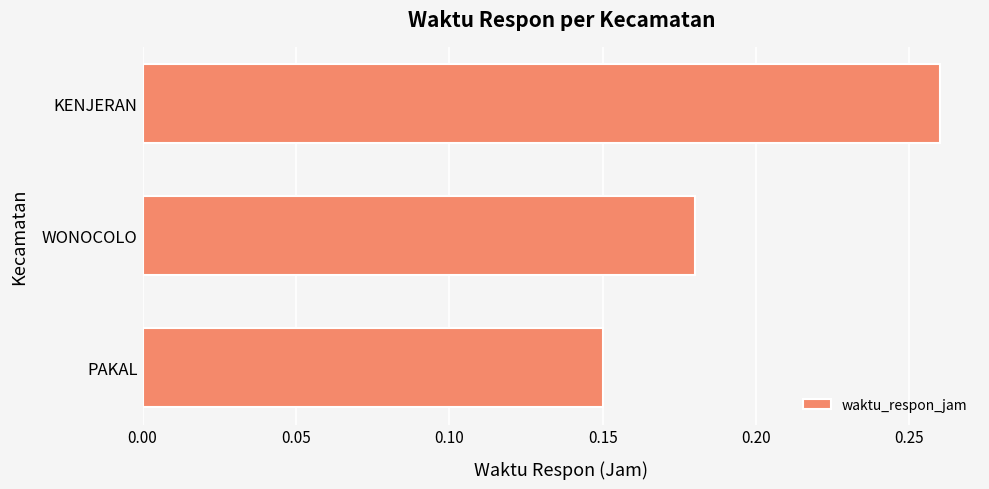

What is the label of the 2nd bar from the bottom?

WONOCOLO